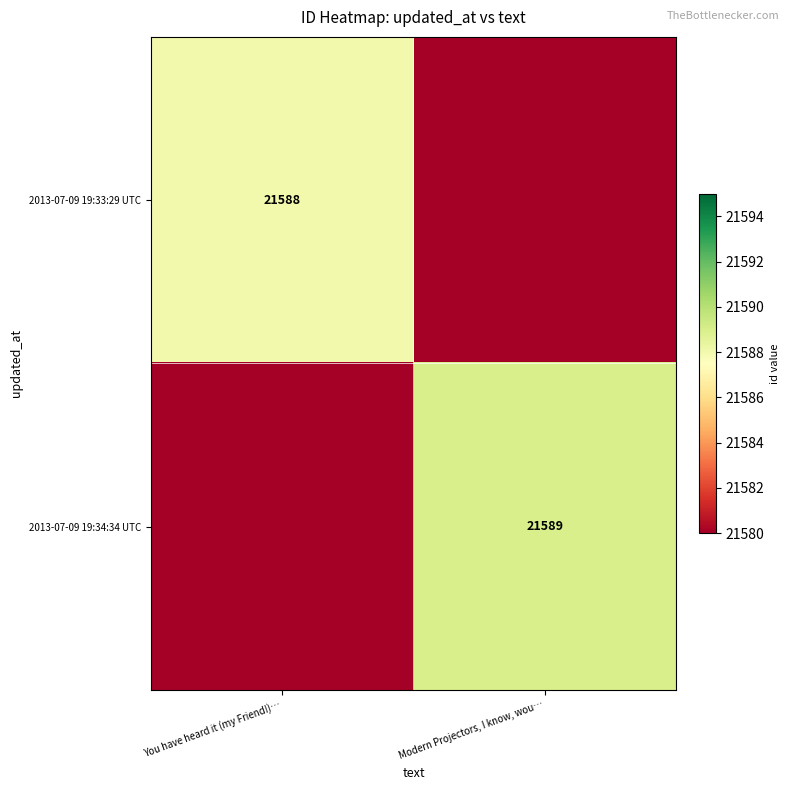

What is the minimum value shown in the chart?

21580